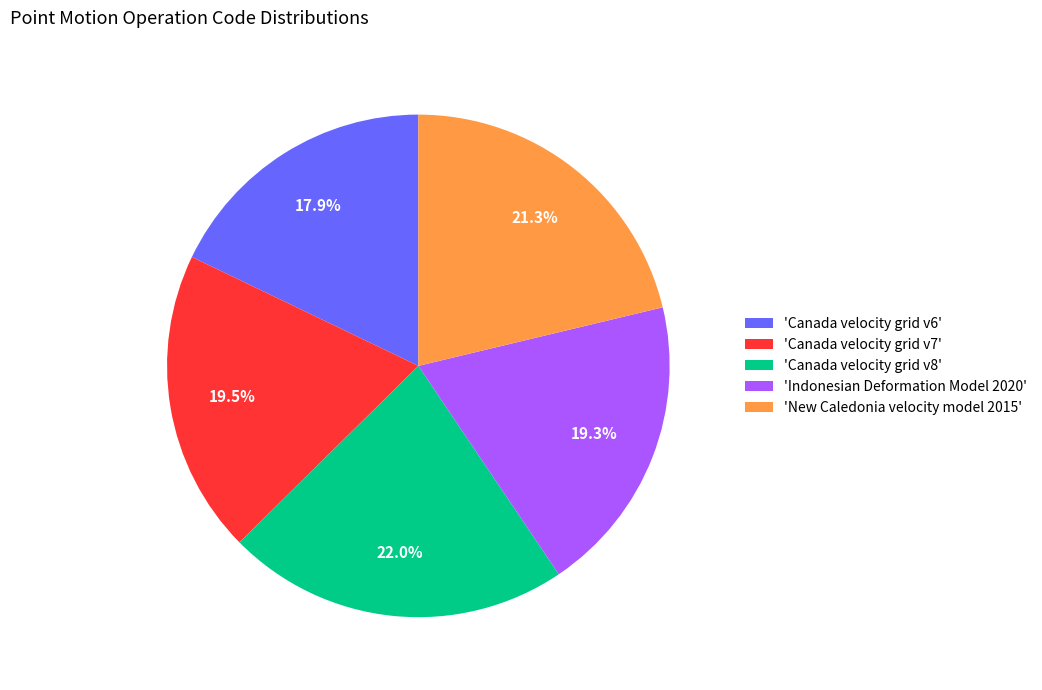

Does 'Canada velocity grid v8' represent more than half of the total?

No